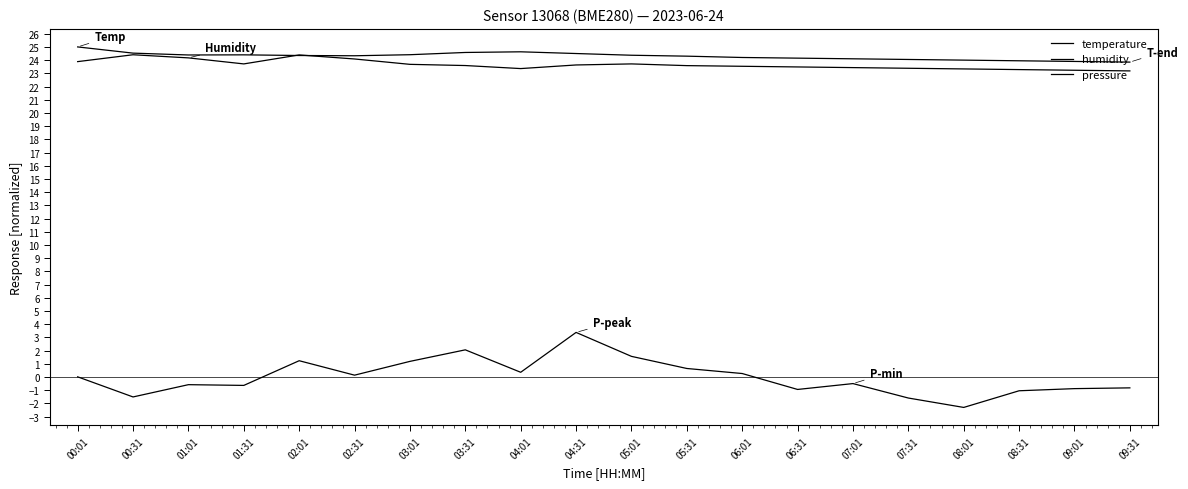

Does the chart display data point markers on the line(s)?

No